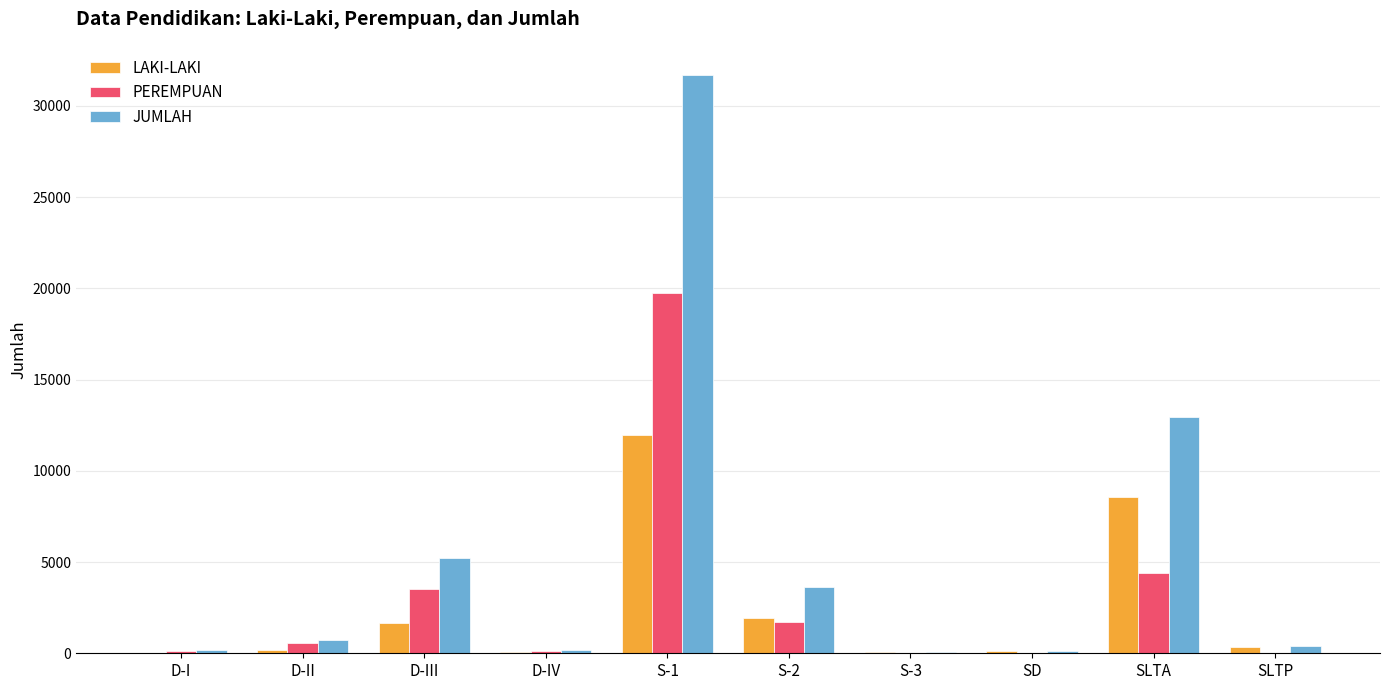

Which series has the largest range (max minus min)?

JUMLAH